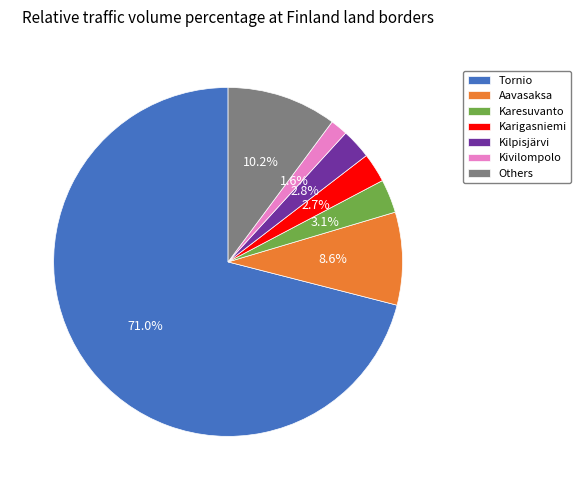

How many slices are in this pie chart?

7